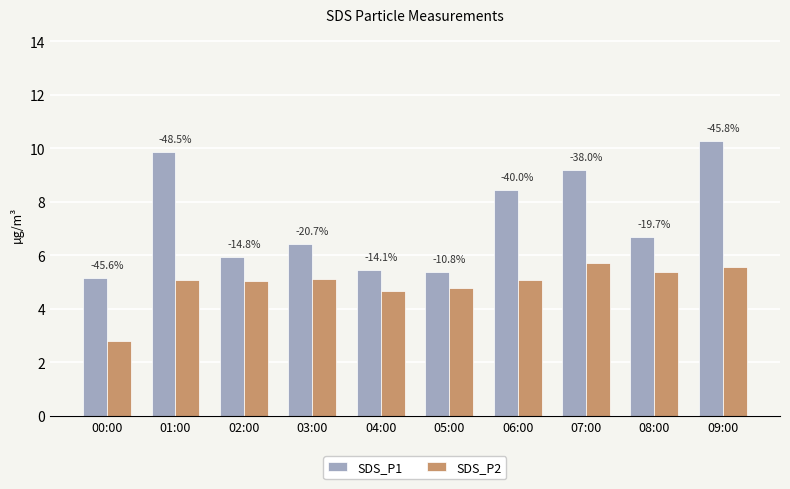

What are all the series names shown in the legend?

SDS_P1, SDS_P2